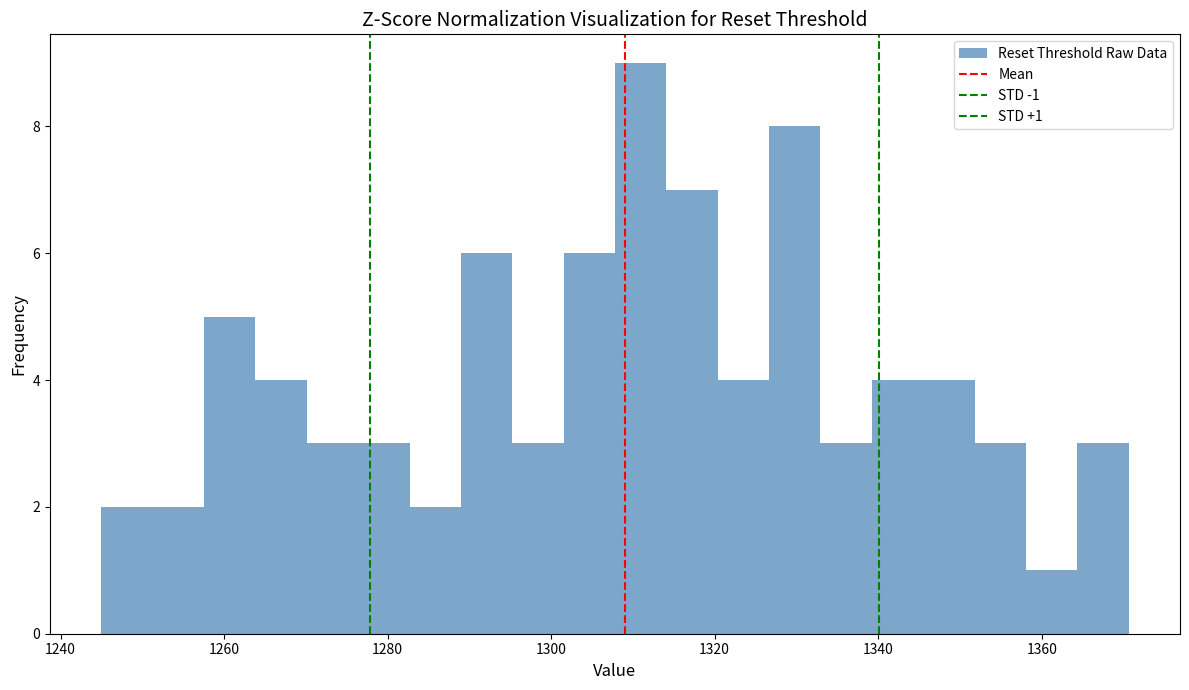

Around what value on the x-axis is the tallest bar? Give the approximate position of its centre, as read against the axis.

1310